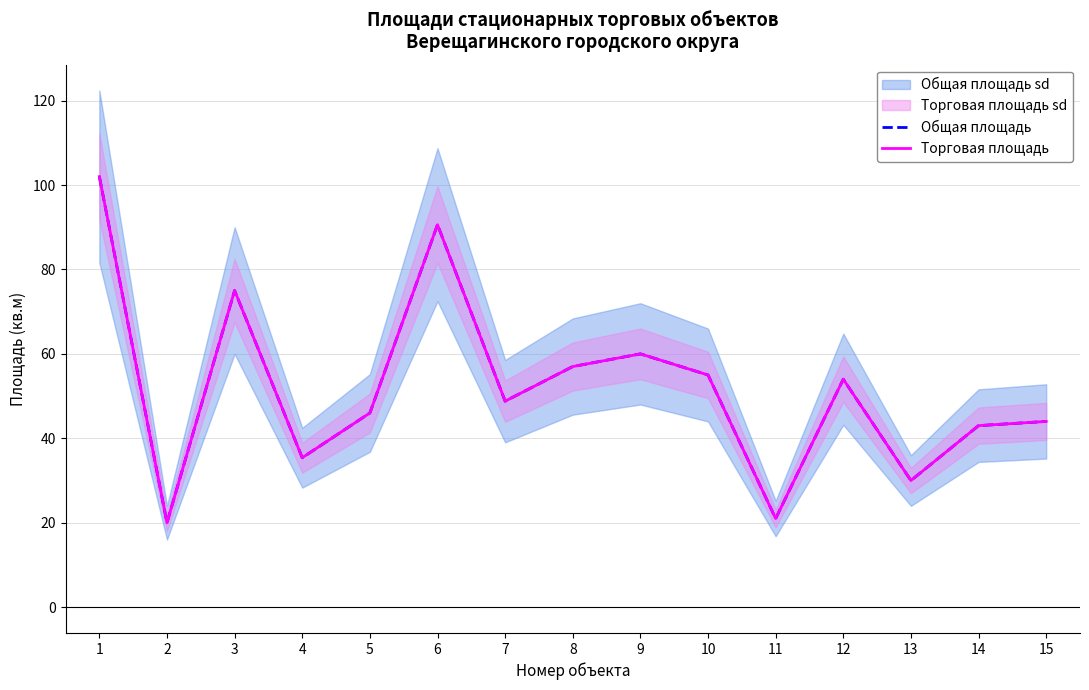

True or false: Общая площадь and Торговая площадь intersect in this chart.

False